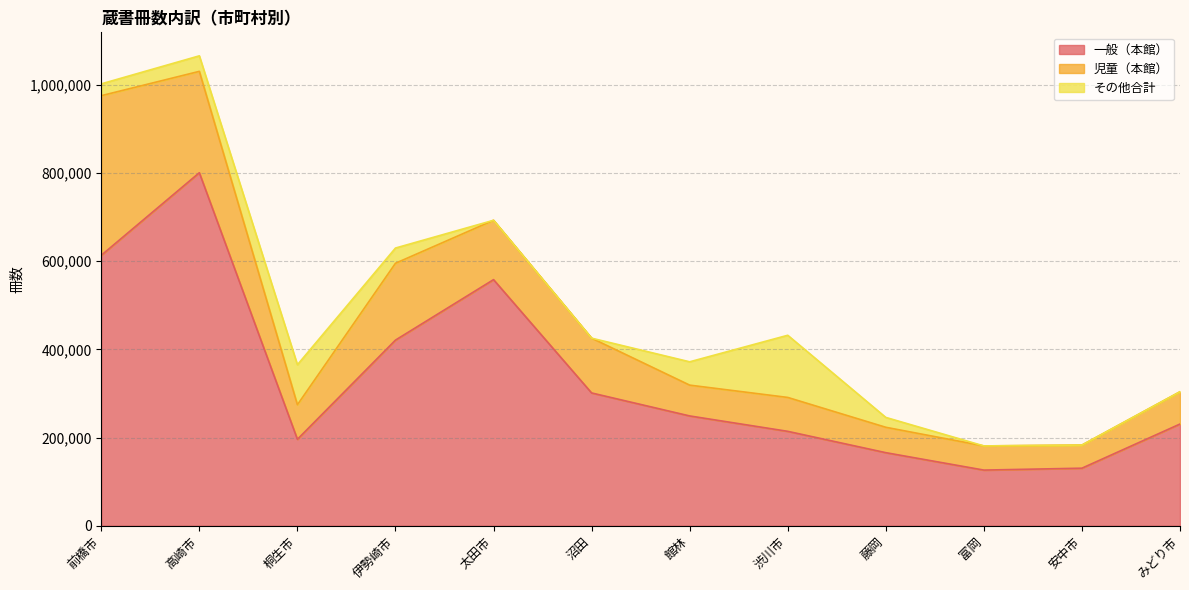

What is the sum of the 児童（本館） values at 前橋市 and 安中市?

414298